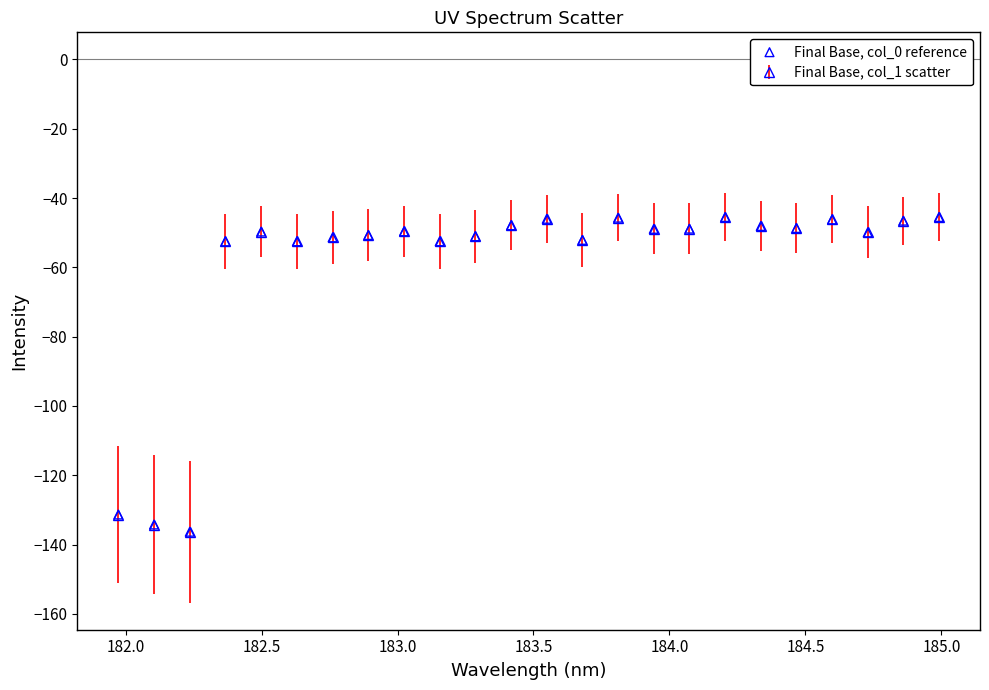

What is the value of the 11th point from the left?

-51.0